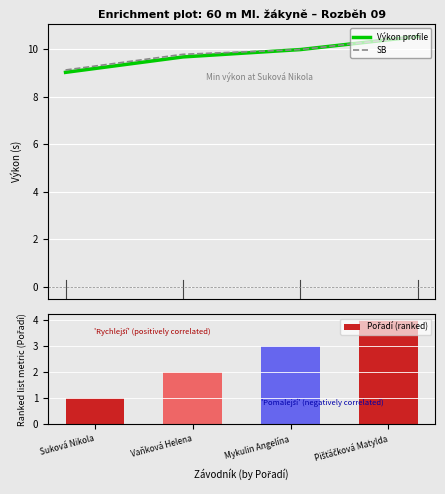

Which category has the lowest value in the SB series?

Suková Nikola